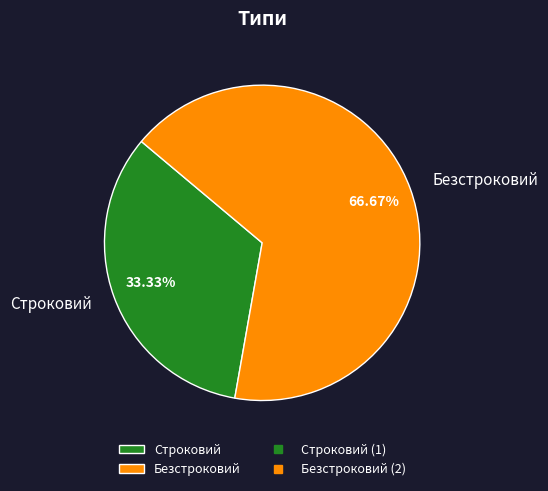

How many segments does this pie chart have?

2